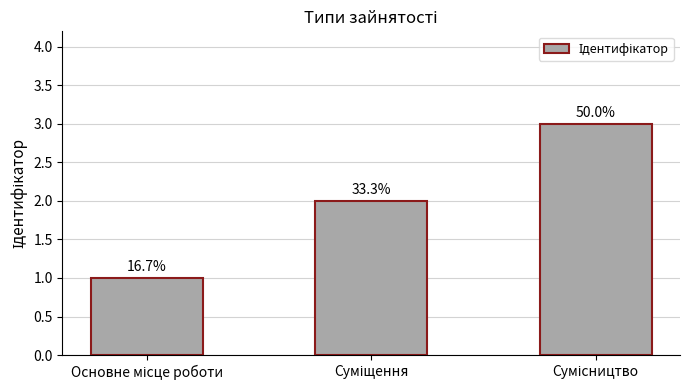

What is the difference between the second highest and minimum values?

1